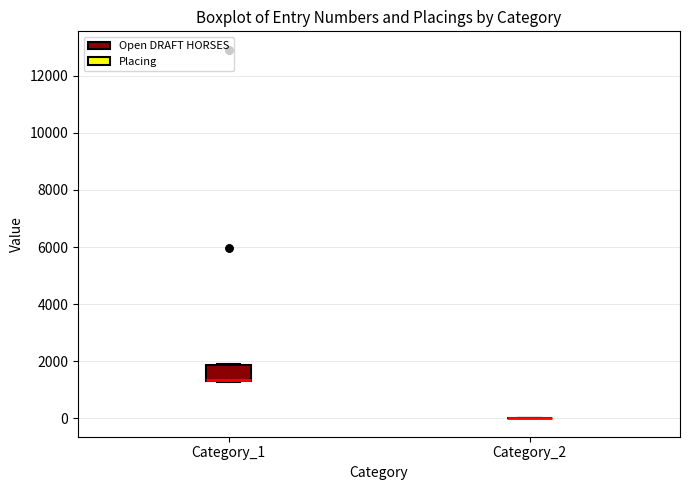

Reading left to right, transcribe this box plot: for each box, give where its median line is, the range the box spans, and where its two whiskers end, as read against the y-axis. The values are not printed on the chart, so give them approximately, as read against the axis.

Category_1: median 1400 (drawn on the box's lower edge), box 1200 to 1800, whiskers 1200 to 1800
Category_2: box collapsed to a line at 0, whiskers 0 to 0